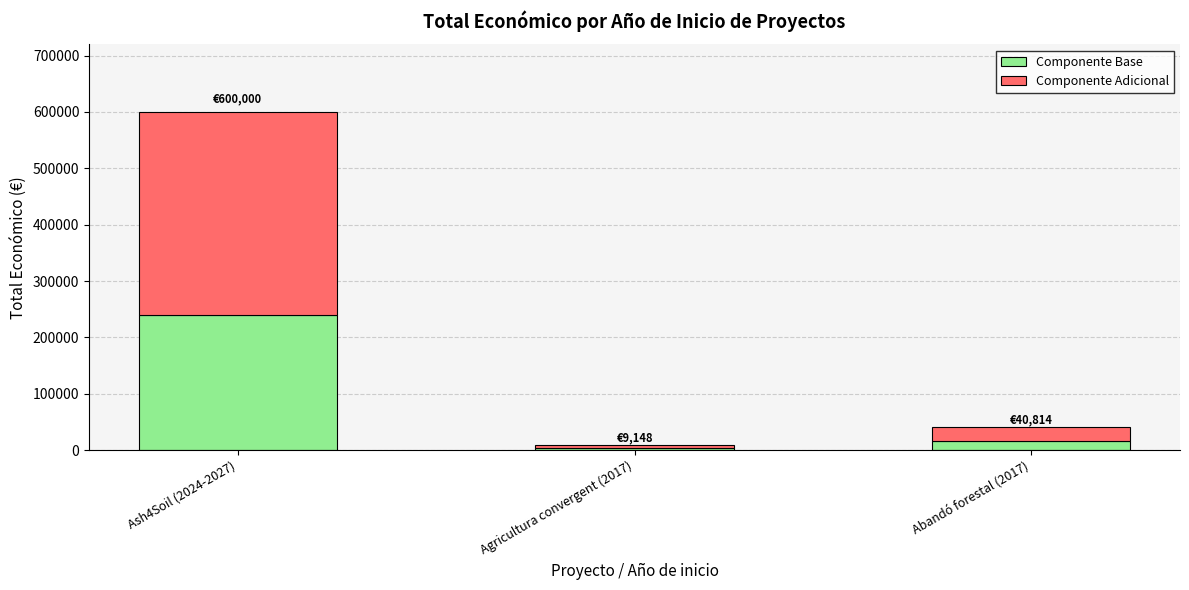

What is the total value across all series at Ash4Soil (2024-2027)?

600000.0